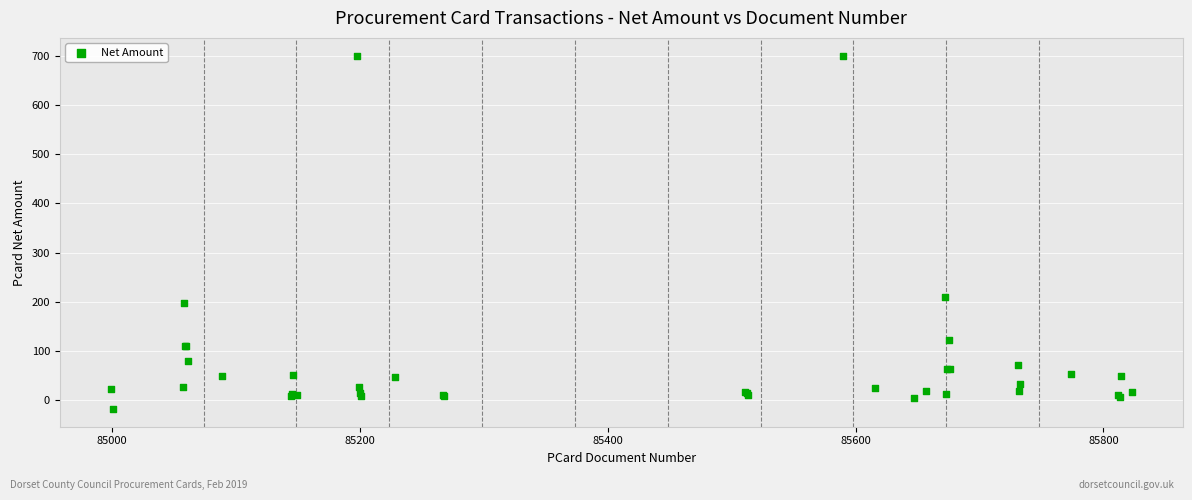

What Y value in the scatter plot is closest to 341?

210.7